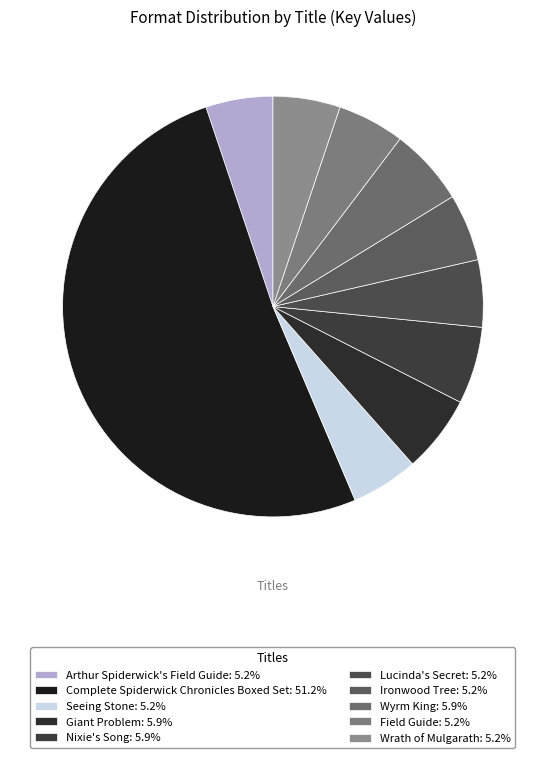

Between Nixie's Song and Lucinda's Secret, which is larger?

Nixie's Song